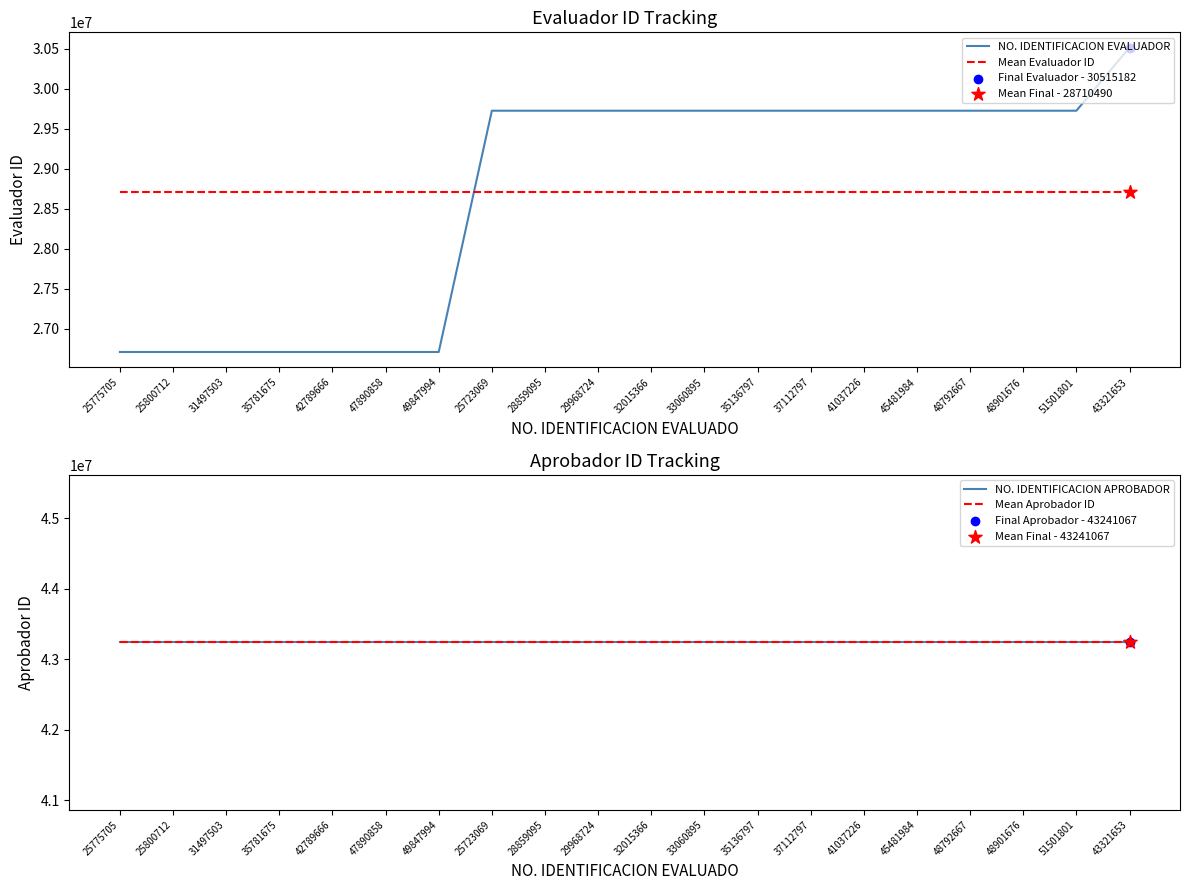

What are all the series names shown in the legend?

NO. IDENTIFICACION EVALUADOR, Mean Evaluador ID, NO. IDENTIFICACION APROBADOR, Mean Aprobador ID